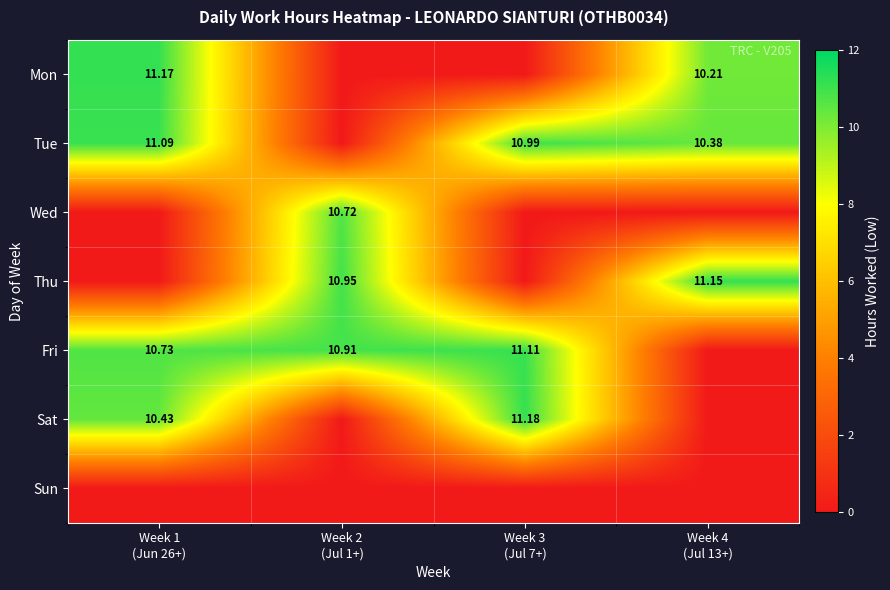

At Week 1 (Jun 26+), list the series in order from largest to smallest.

Mon, Tue, Fri, Sat, Wed, Thu, Sun